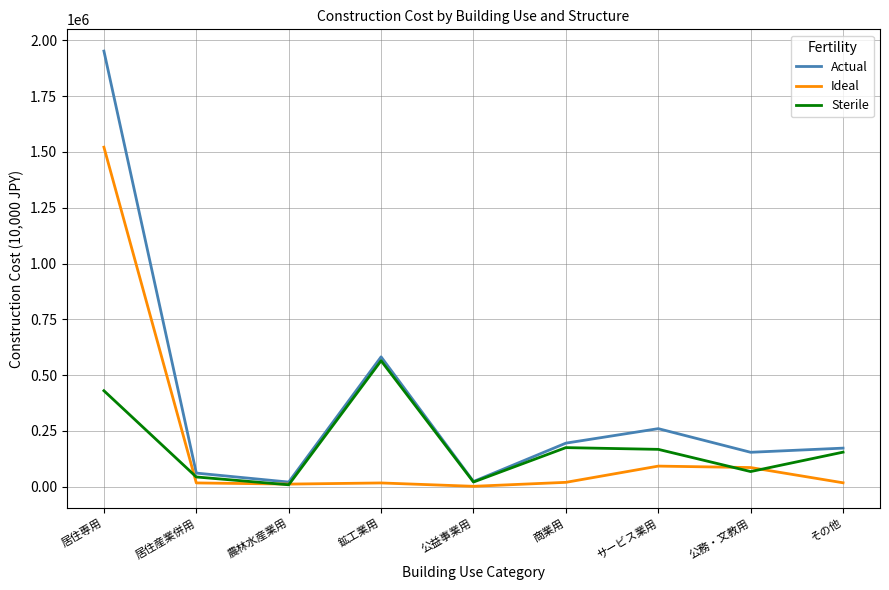

Which series has the largest range (max minus min)?

Actual